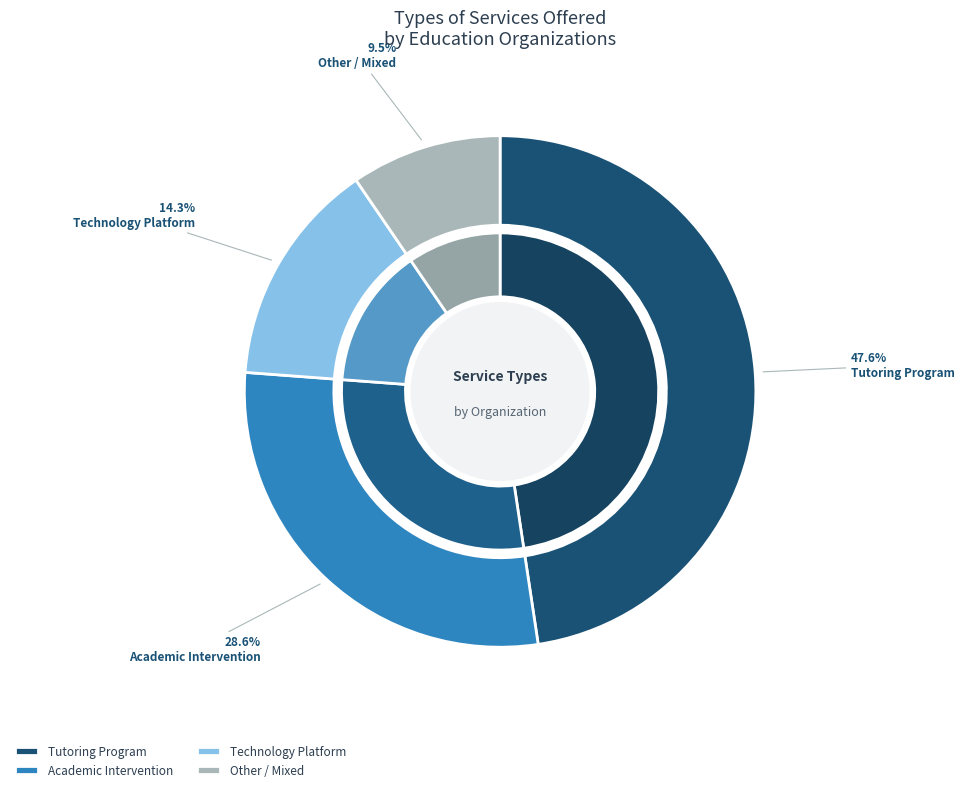

What percentage do Academic Intervention and Technology Platform together represent?

42.9%